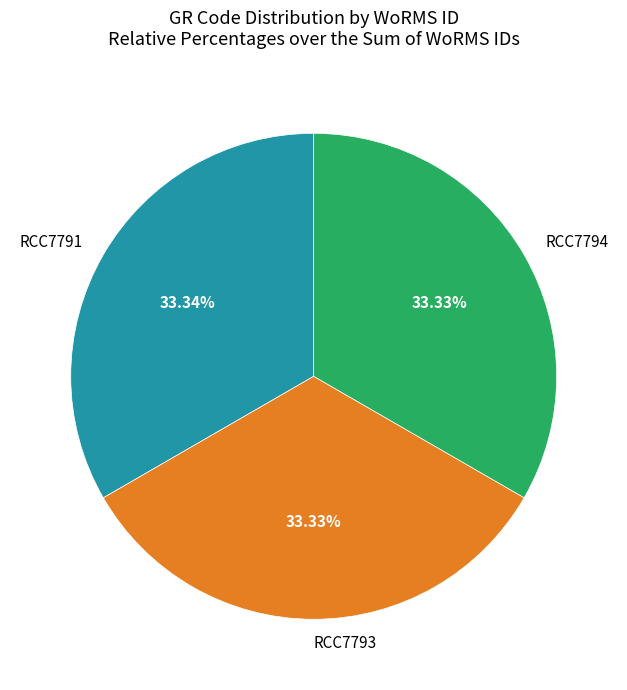

Does RCC7794 represent more than half of the total?

No